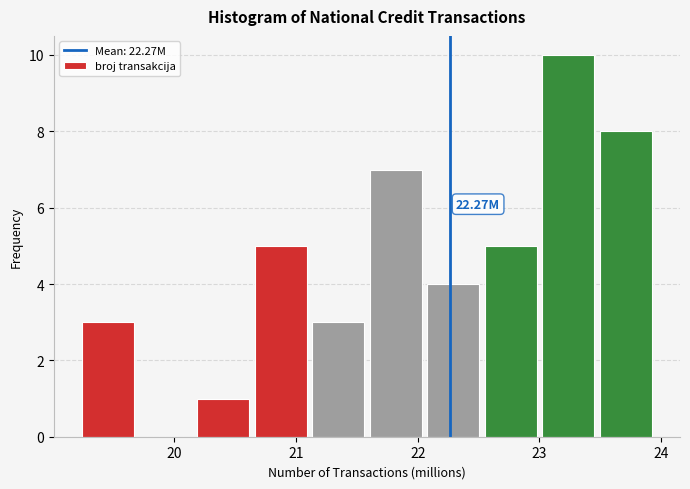

Over which range of the x-axis is the bar tallest?

23.0 to 23.5